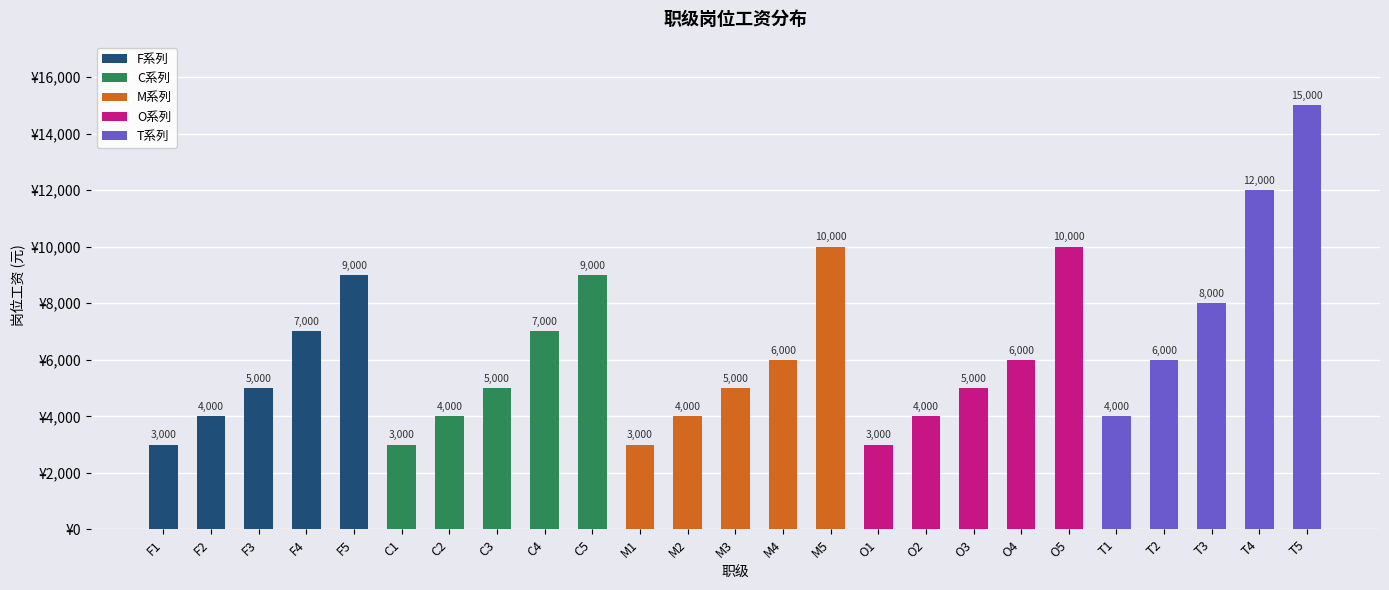

Read the value at F3, to the nearest 10.

5000